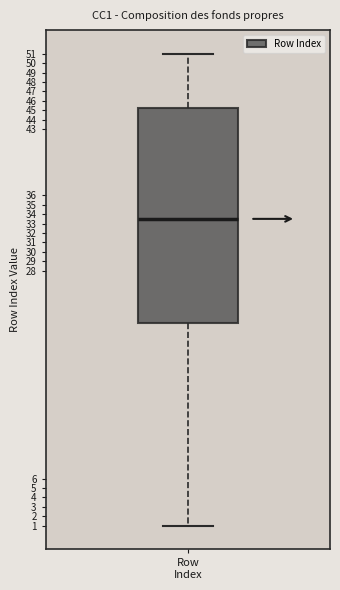

Transcribe this box plot: give where the median line is, the range the box spans, and where the two whiskers end, as read against the y-axis. The values are not printed on the chart, so give them approximately, as read against the axis.

median 33.5, box 22.5 to 45.3, whiskers 1.0 to 51.0